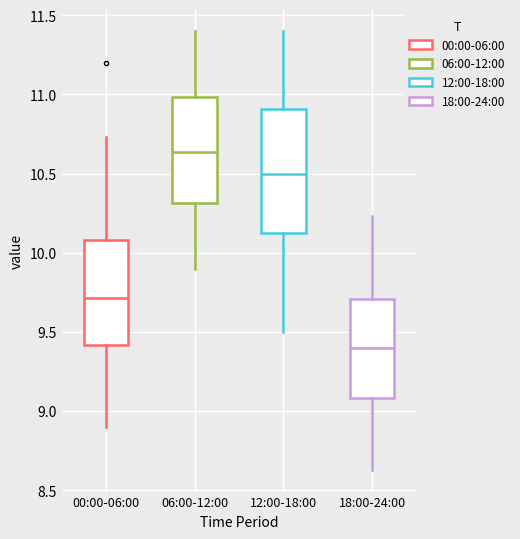

Which box's median line is the highest?

06:00-12:00